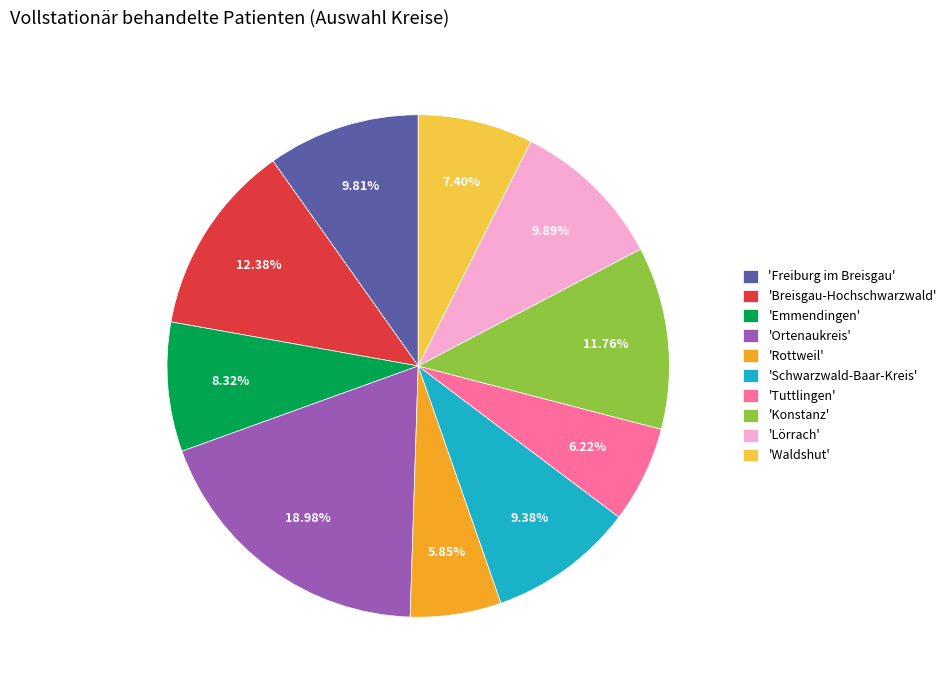

Is there a majority slice in this chart?

No